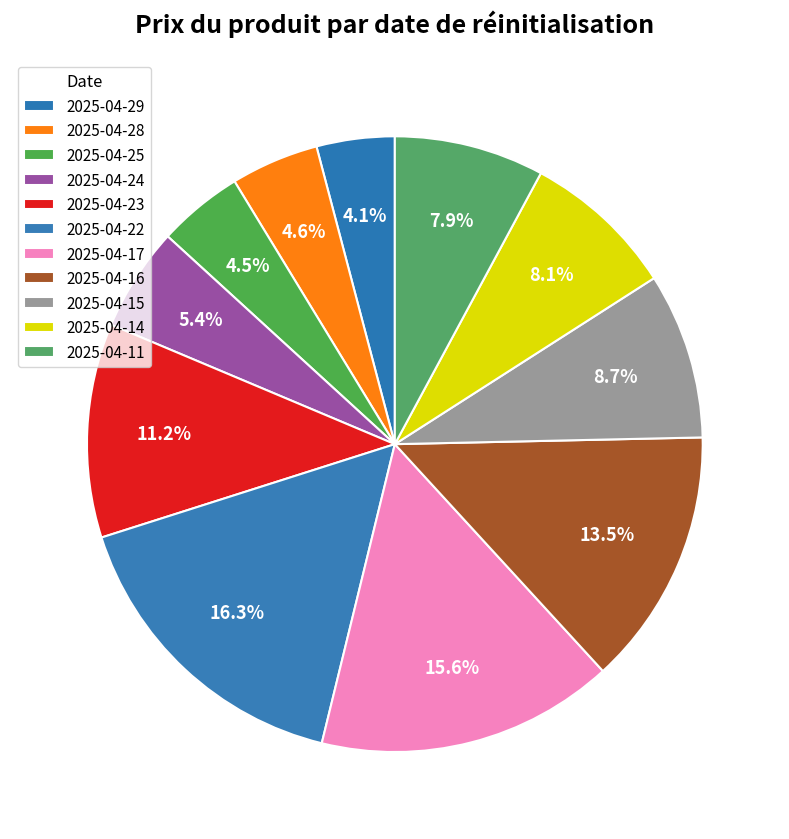

What is the largest slice in the pie chart?

2025-04-22